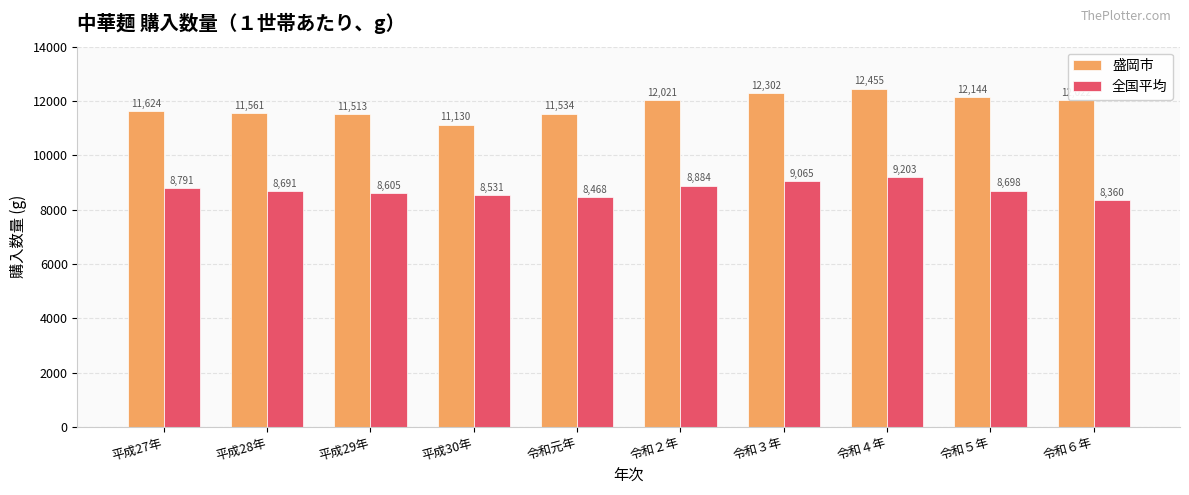

Which label corresponds to the smallest value in the chart?

令和６年